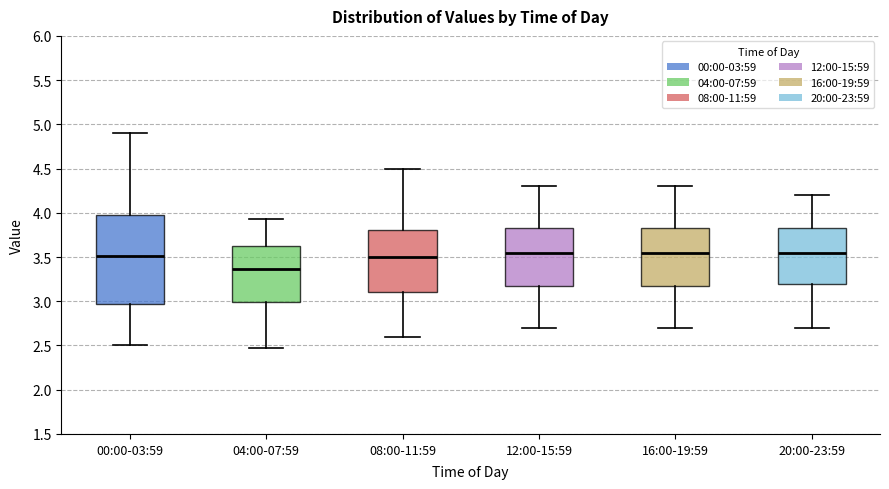

Reading left to right, read every box against the y-axis: the position of its median line, the range the box covers, and the ends of its whiskers. The values are not printed on the chart, so give them approximately, as read against the axis.

00:00-03:59: median 3.50, box 2.95 to 4.00, whiskers 2.50 to 4.90
04:00-07:59: median 3.35, box 3.00 to 3.65, whiskers 2.45 to 3.95
08:00-11:59: median 3.50, box 3.10 to 3.80, whiskers 2.60 to 4.50
12:00-15:59: median 3.55, box 3.20 to 3.85, whiskers 2.70 to 4.30
16:00-19:59: median 3.55, box 3.20 to 3.85, whiskers 2.70 to 4.30
20:00-23:59: median 3.55, box 3.20 to 3.85, whiskers 2.70 to 4.20